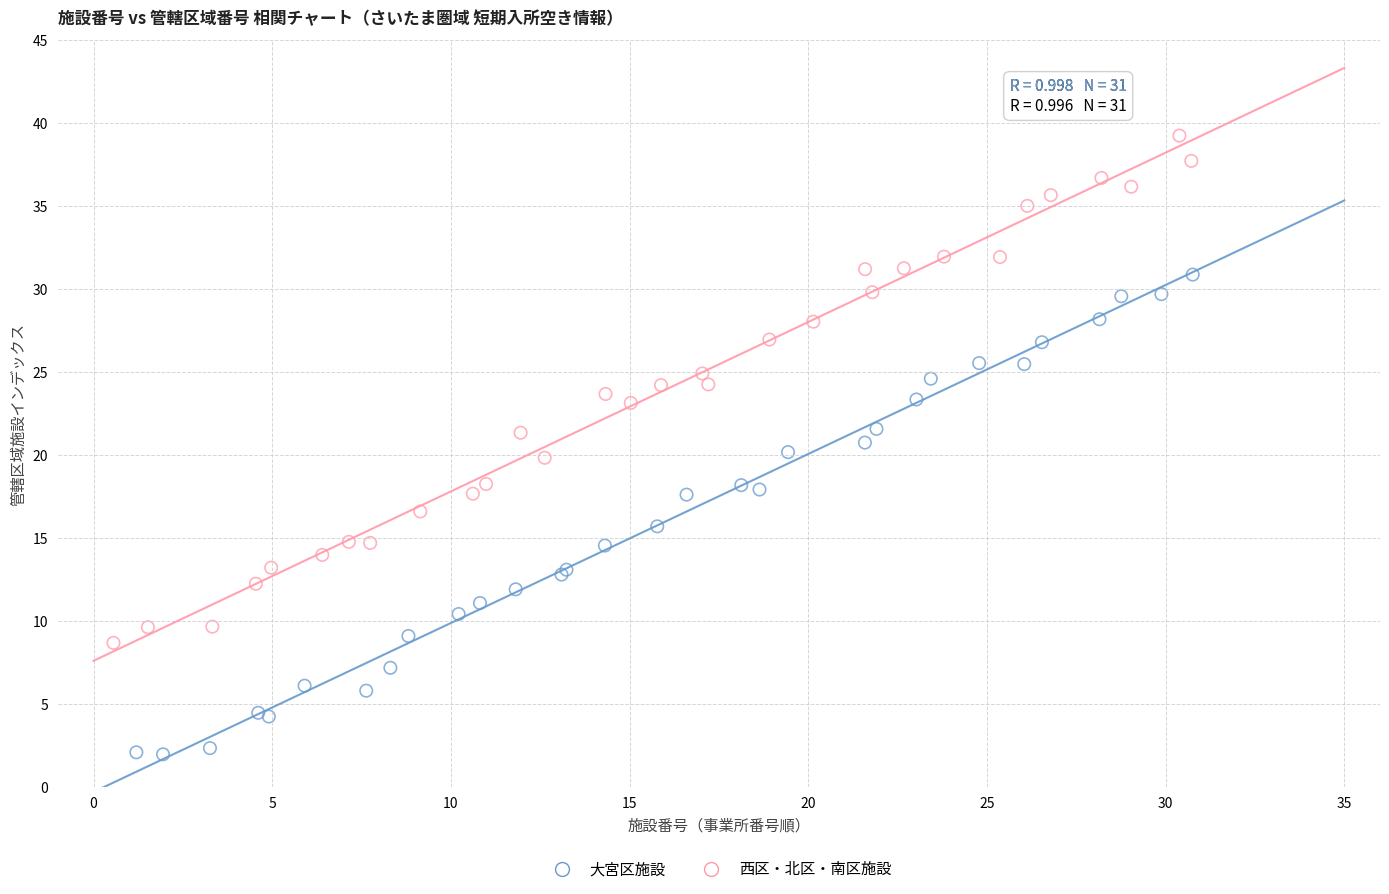

Which series contains the lowest Y value?

大宮区施設